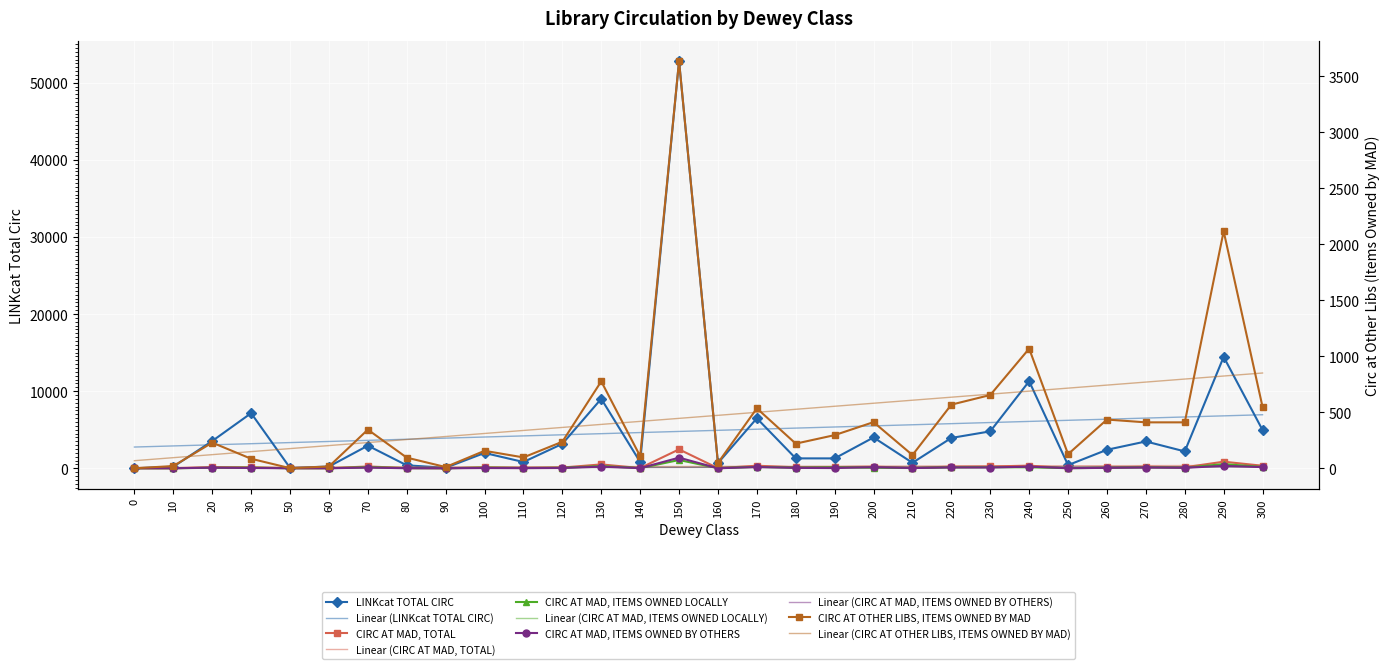

True or false: CIRC AT MAD, TOTAL and LINKcat TOTAL CIRC intersect in this chart.

False